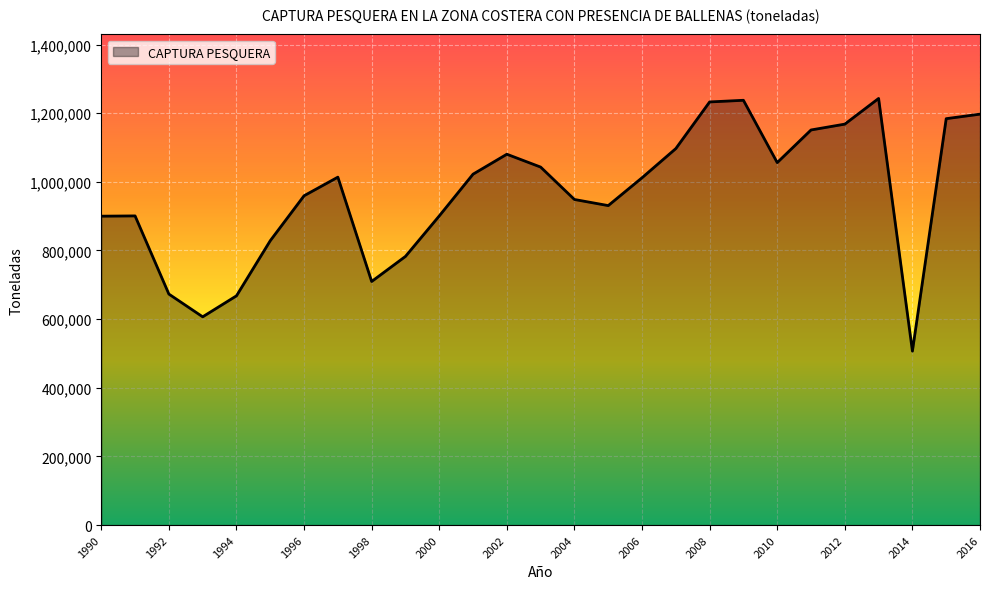

How many interior local valleys (lower than both neighbors) does the data have?

5